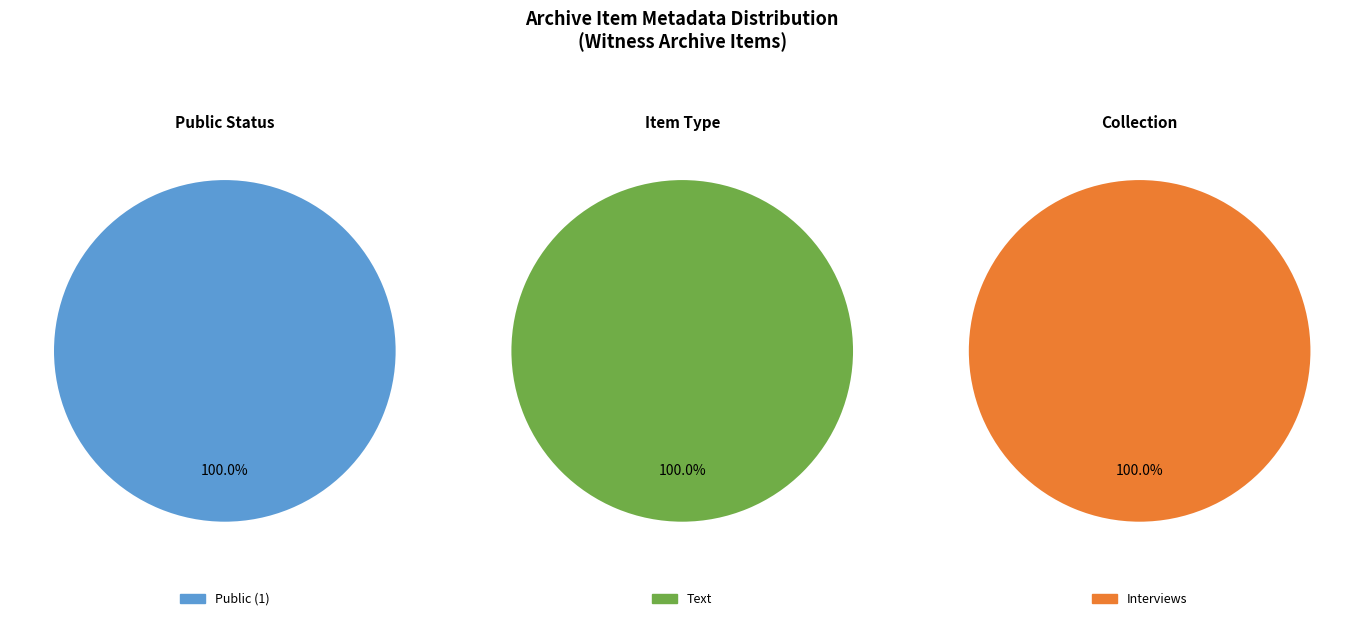

What is the difference between the highest and lowest values at 58?

1